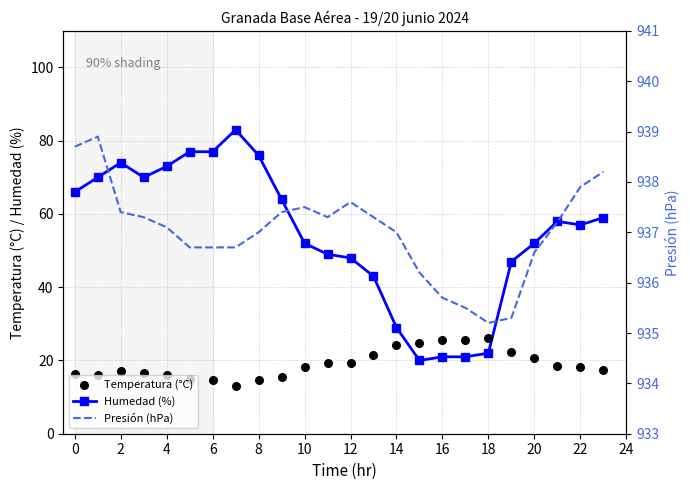

Which series has the widest spread of Y values?

Humedad (%)